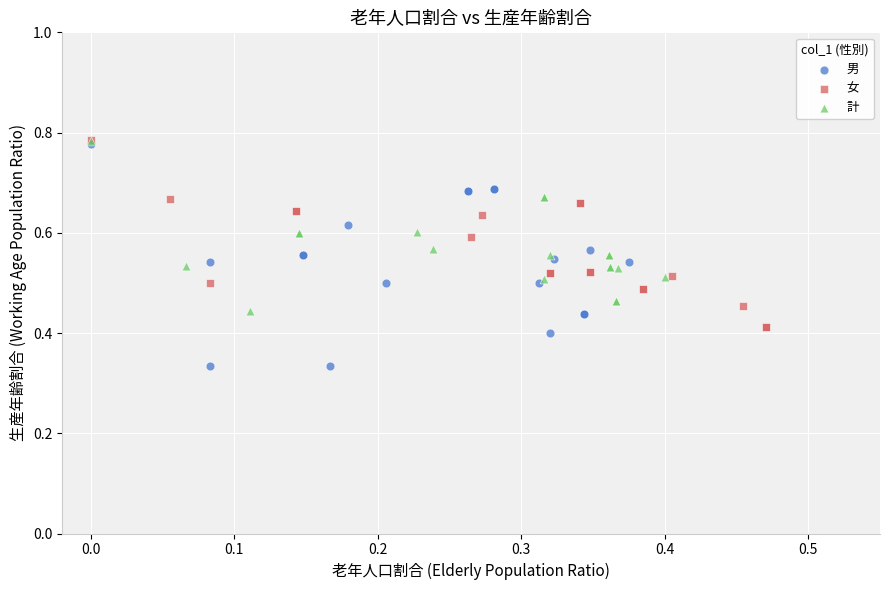

What are all the series names shown in the legend?

男, 女, 計